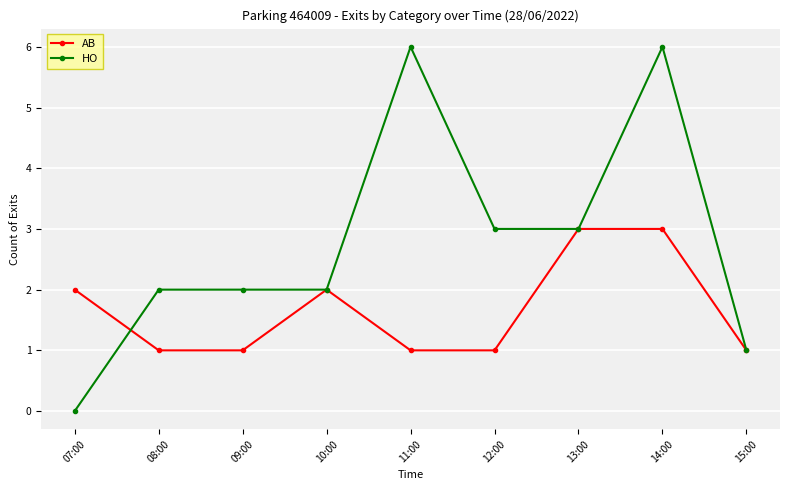

At which category does the chart reach its minimum across all series?

07:00